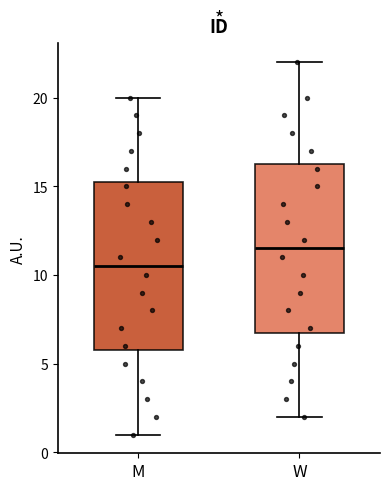

Reading left to right, read every box against the y-axis: the position of its median line, the range the box covers, and the ends of its whiskers. The values are not printed on the chart, so give them approximately, as read against the axis.

M: median 10.5, box 6.0 to 15.5, whiskers 1.0 to 20.0
W: median 11.5, box 7.0 to 16.5, whiskers 2.0 to 22.0